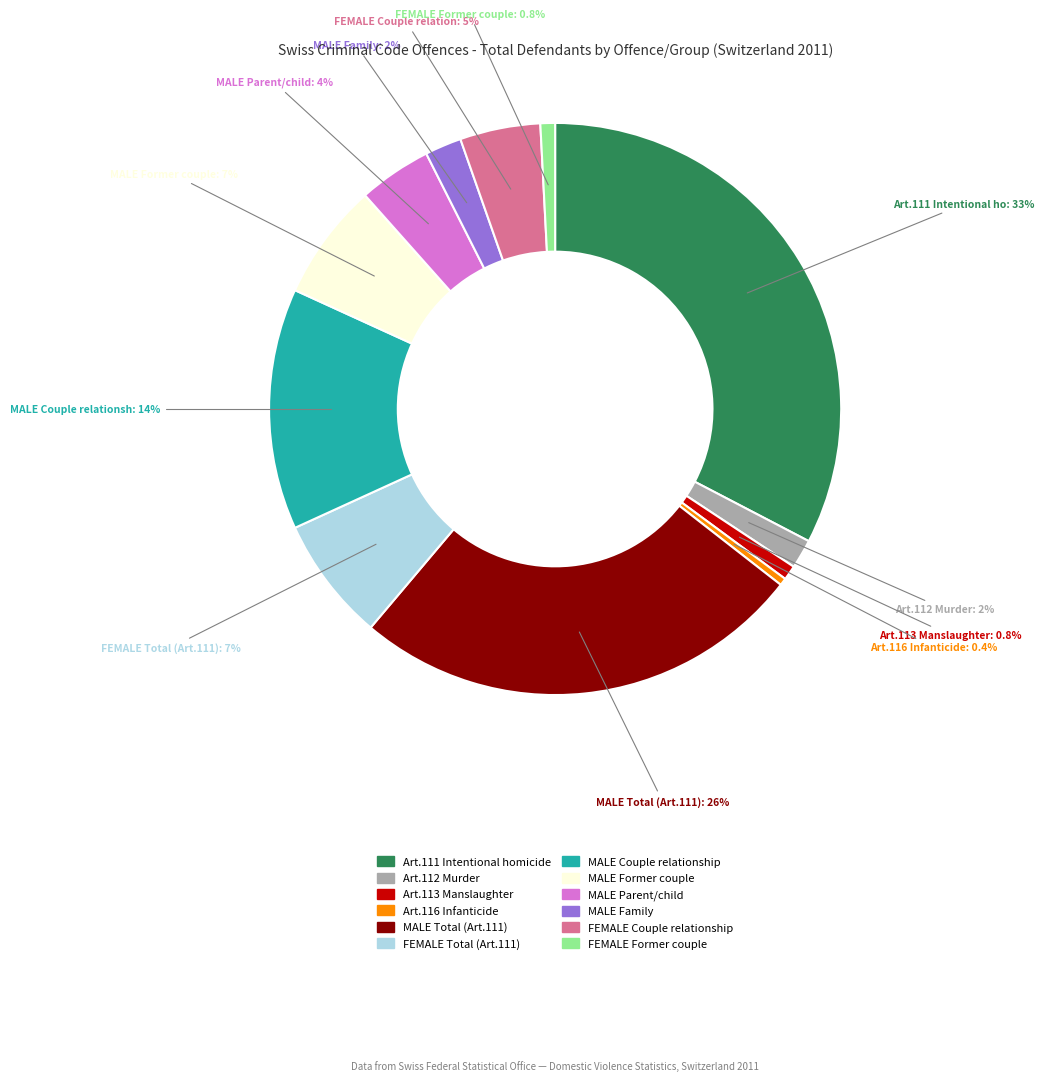

To the nearest percent, what is the difference between the largest and smallest slice percentages?

32%